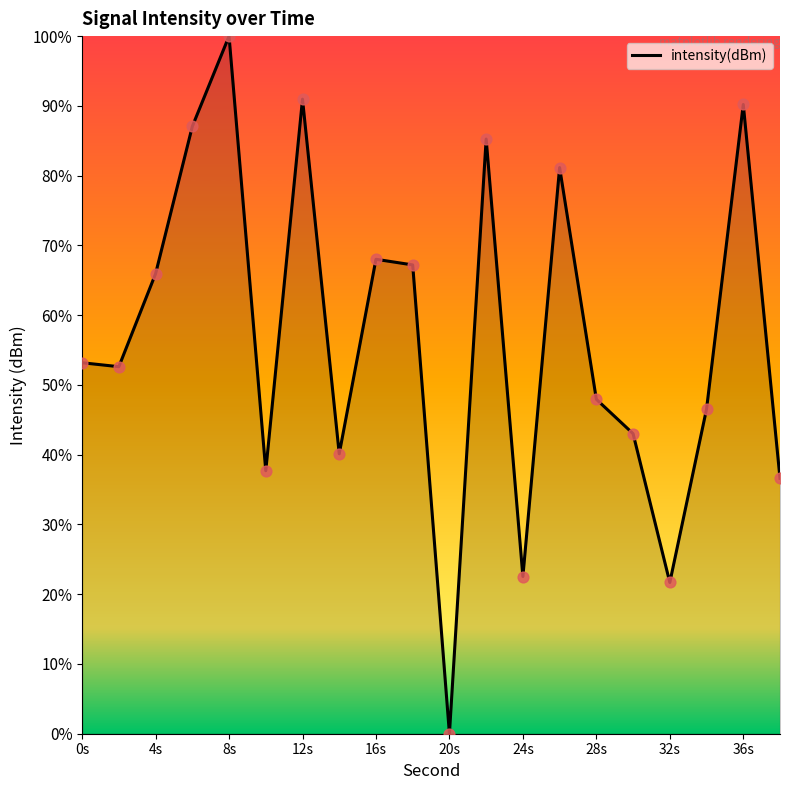

What is the maximum value shown in the chart?

100.0